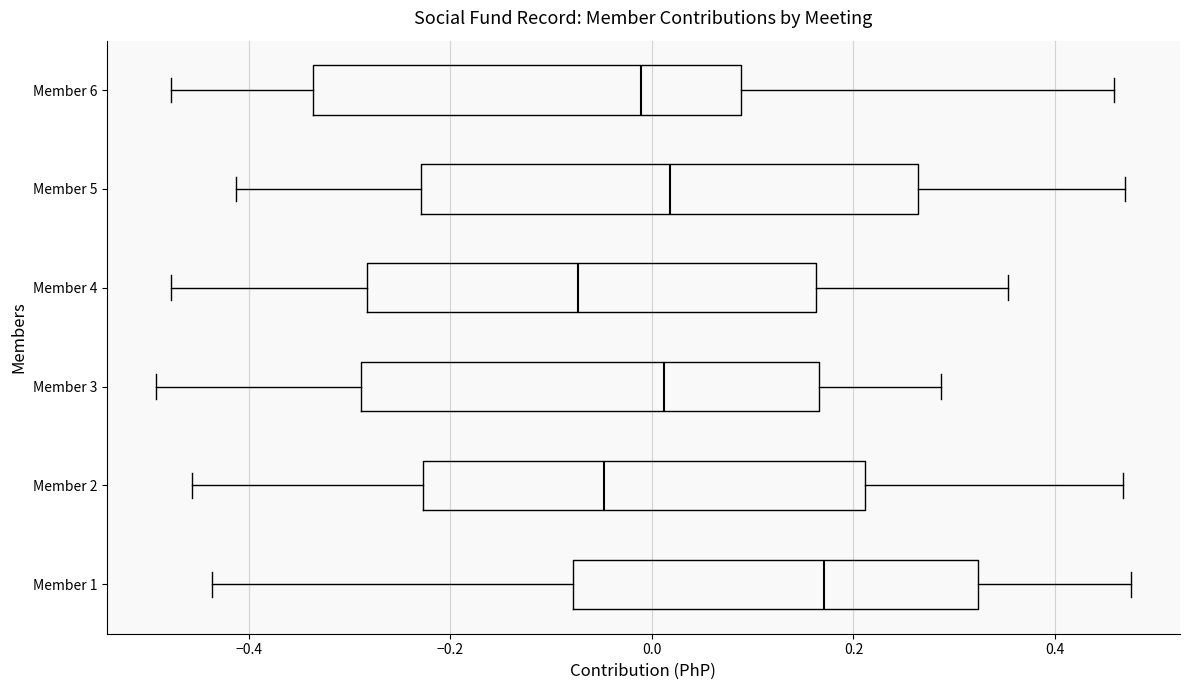

Which box has the furthest to the right median line?

Member 1